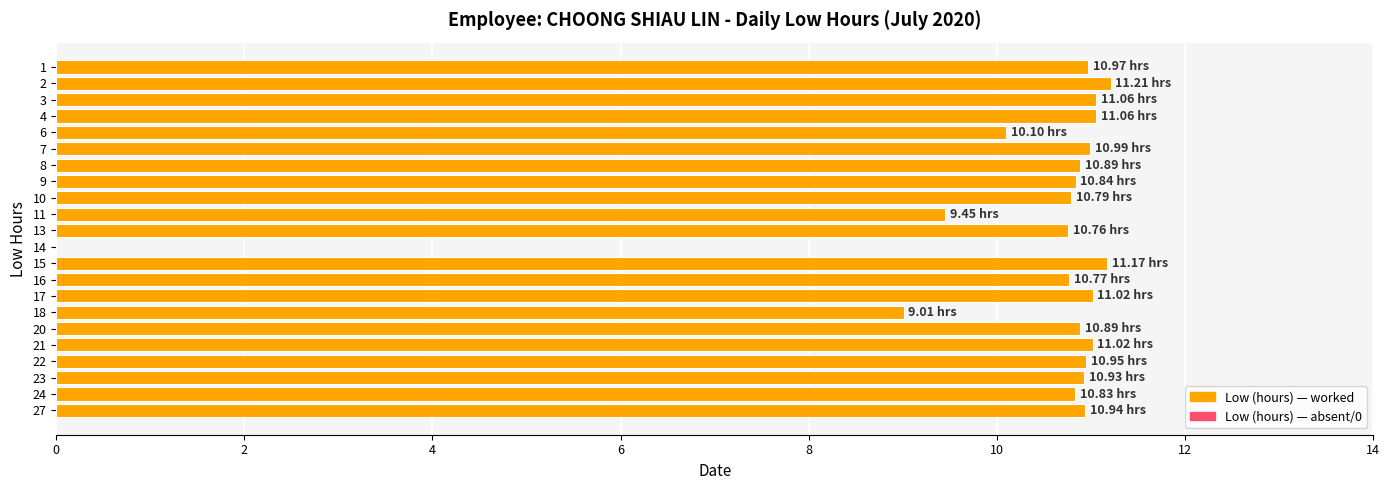

Approximately how many times larger is the value at 27 compared to 21?

1.0